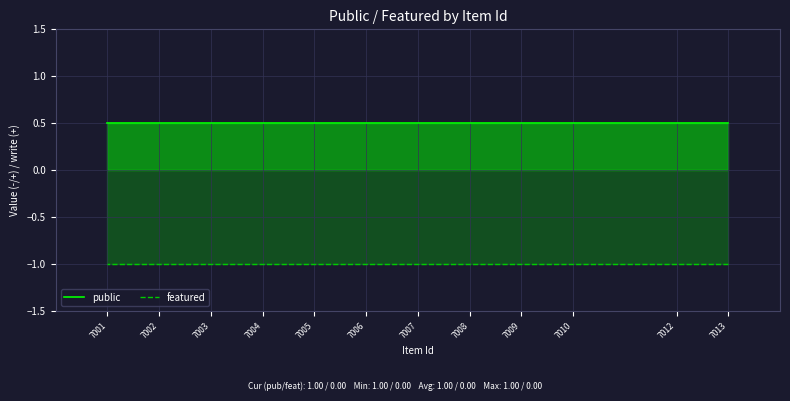

Rank the categories by public value from highest to lowest.

7013, 7012, 7010, 7009, 7008, 7007, 7006, 7005, 7004, 7003, 7002, 7001